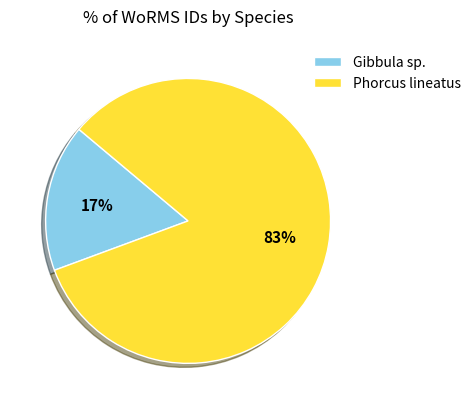

Is the sum of Phorcus lineatus and Gibbula sp. greater than half?

Yes